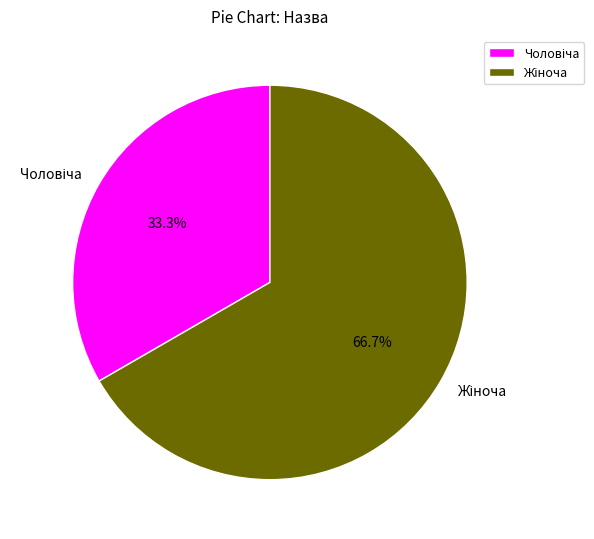

Is there a majority slice in this chart?

Yes